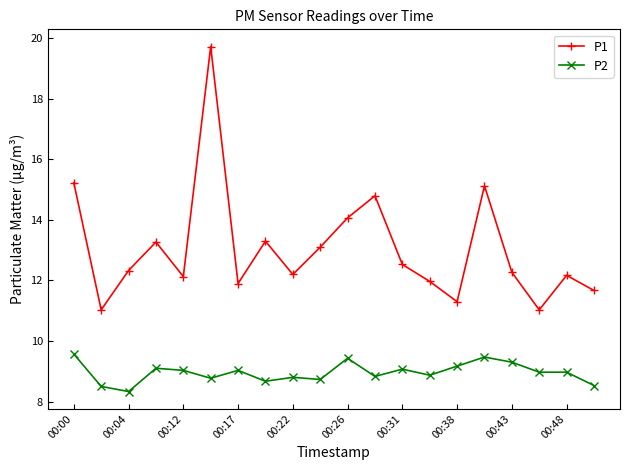

Is this an area chart (filled region under the line)?

No